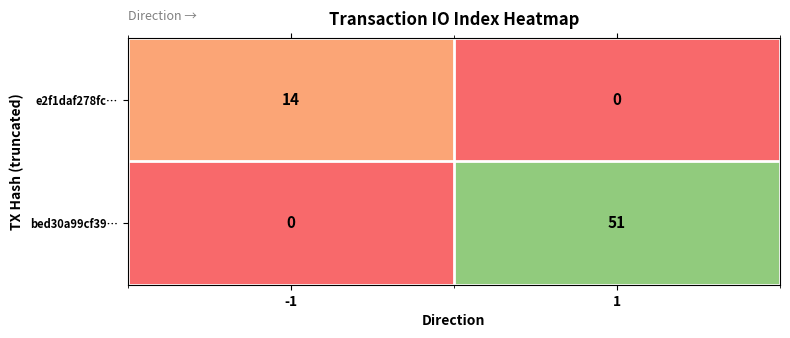

Reading left to right, transcribe all the data shown in this chart.

e2f1daf278fc…: -1=14	1=0
bed30a99cf39…: -1=0	1=51